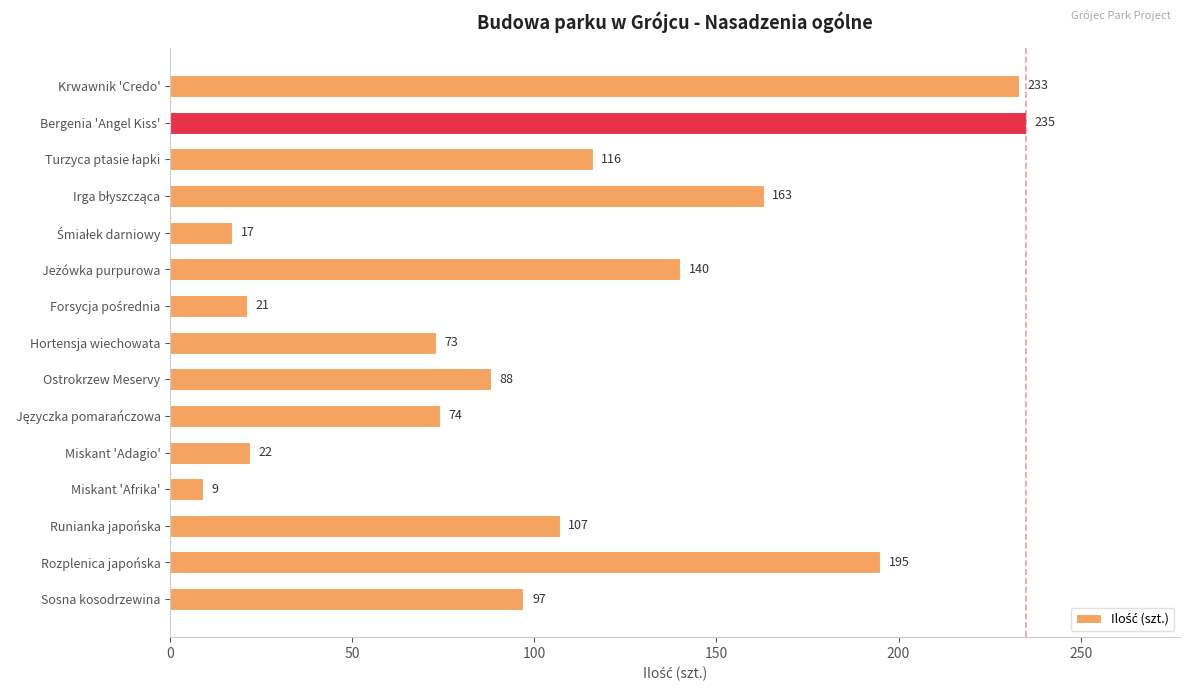

What is the difference between the second highest and second lowest values?

216